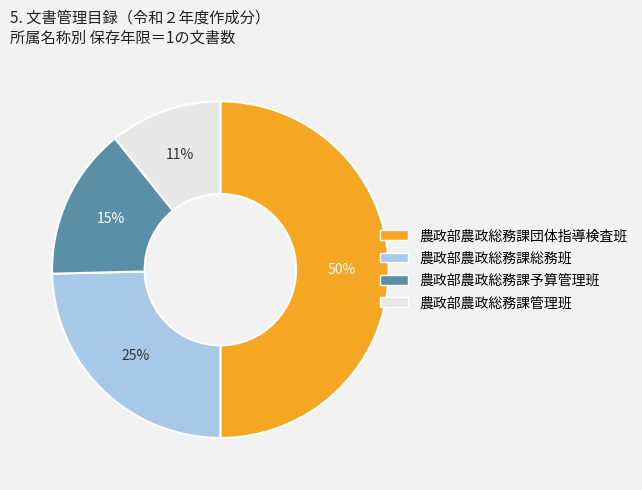

Combined, do 農政部農政総務課予算管理班 and 農政部農政総務課団体指導検査班 account for over 50%?

Yes